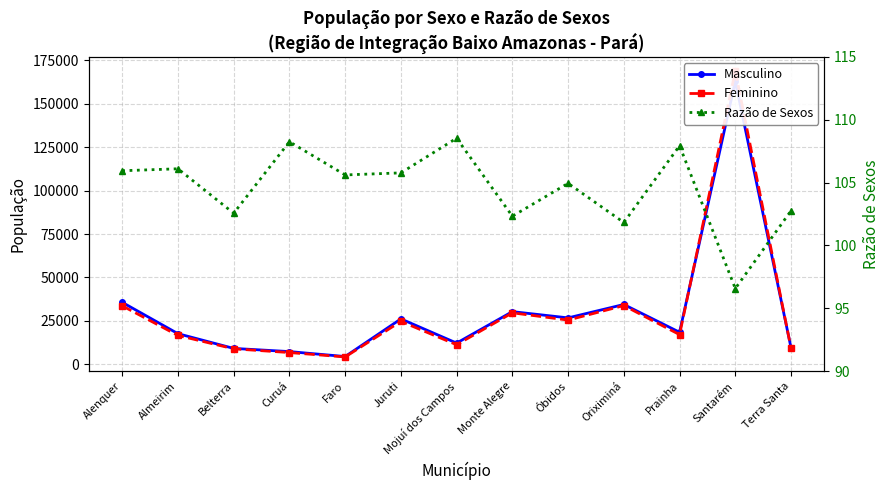

At which category is the sum across all series the highest?

Santarém